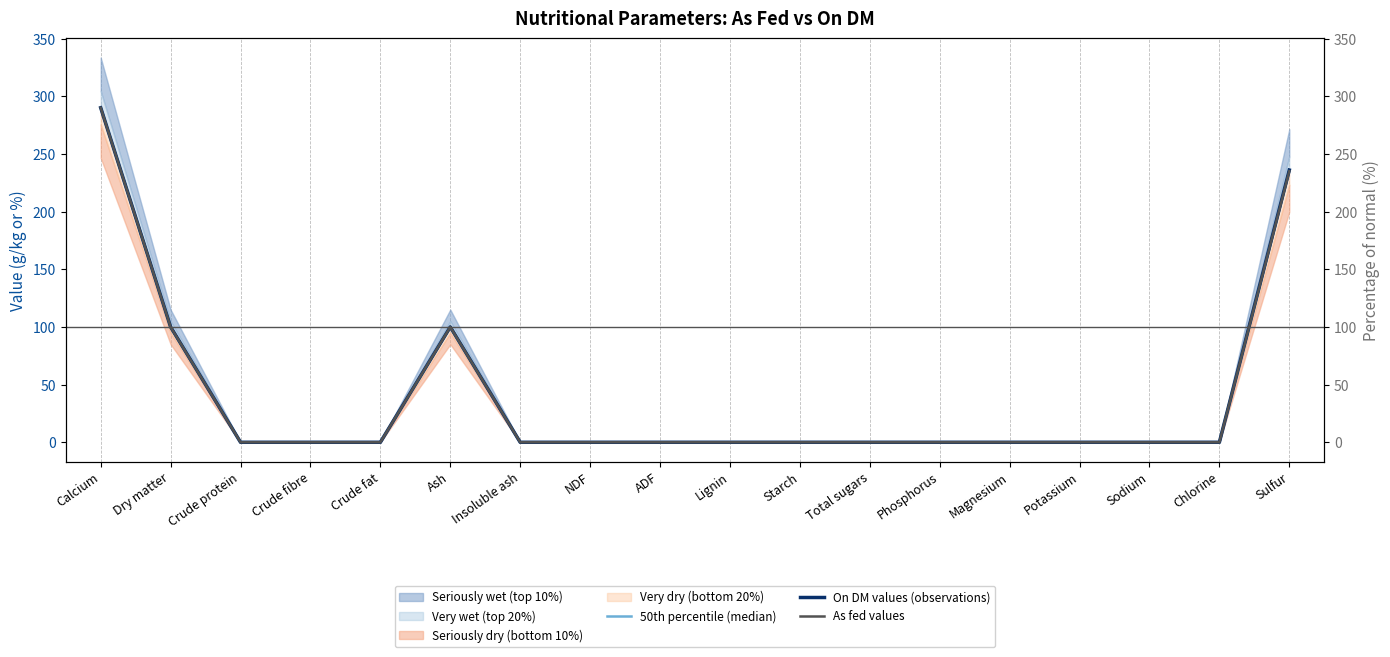

How many lines are shown in the chart?

3